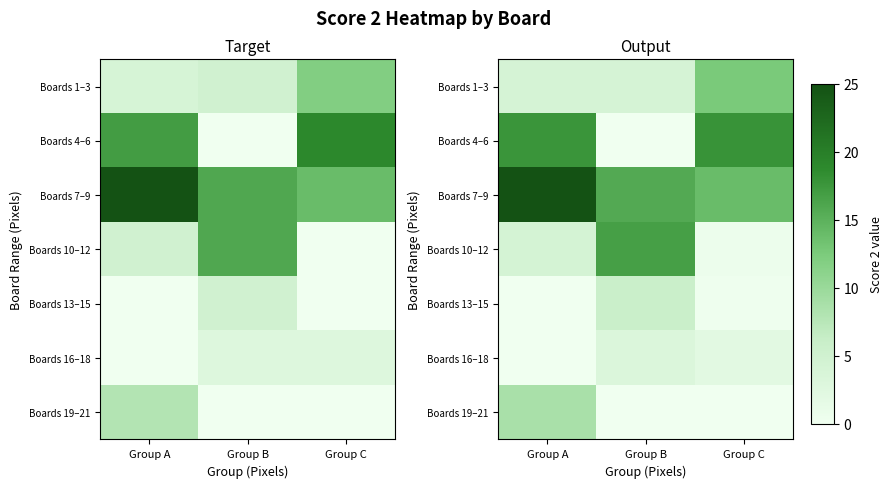

The value of Boards 13–15 at Group A is 0.1. True or false?

True